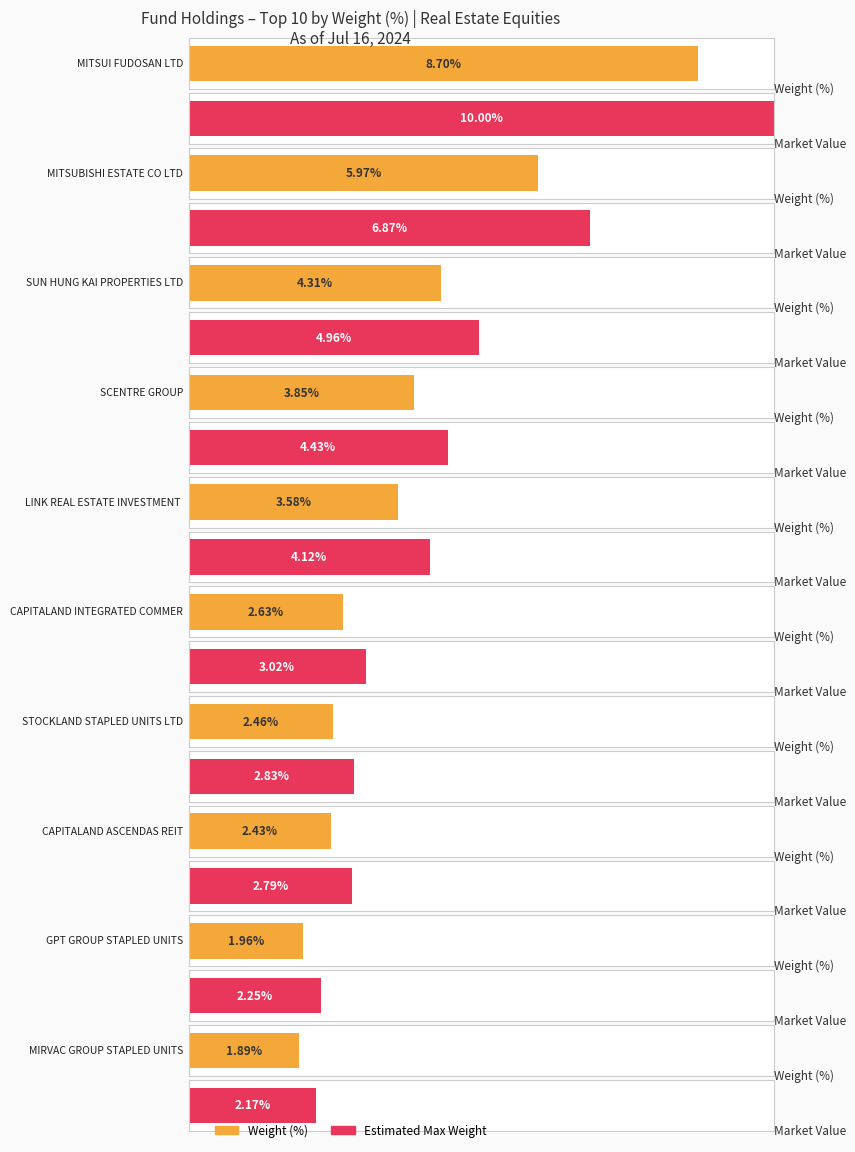

At which label is Weight (%) closest to 5?

SUN HUNG KAI PROPERTIES LTD